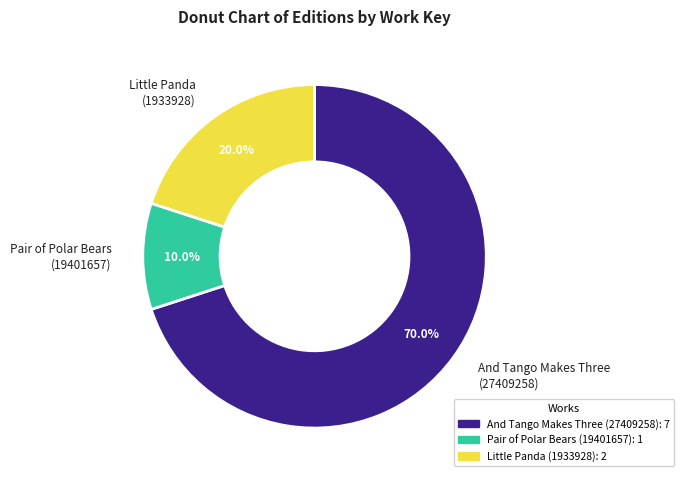

Does any single category account for the majority?

Yes